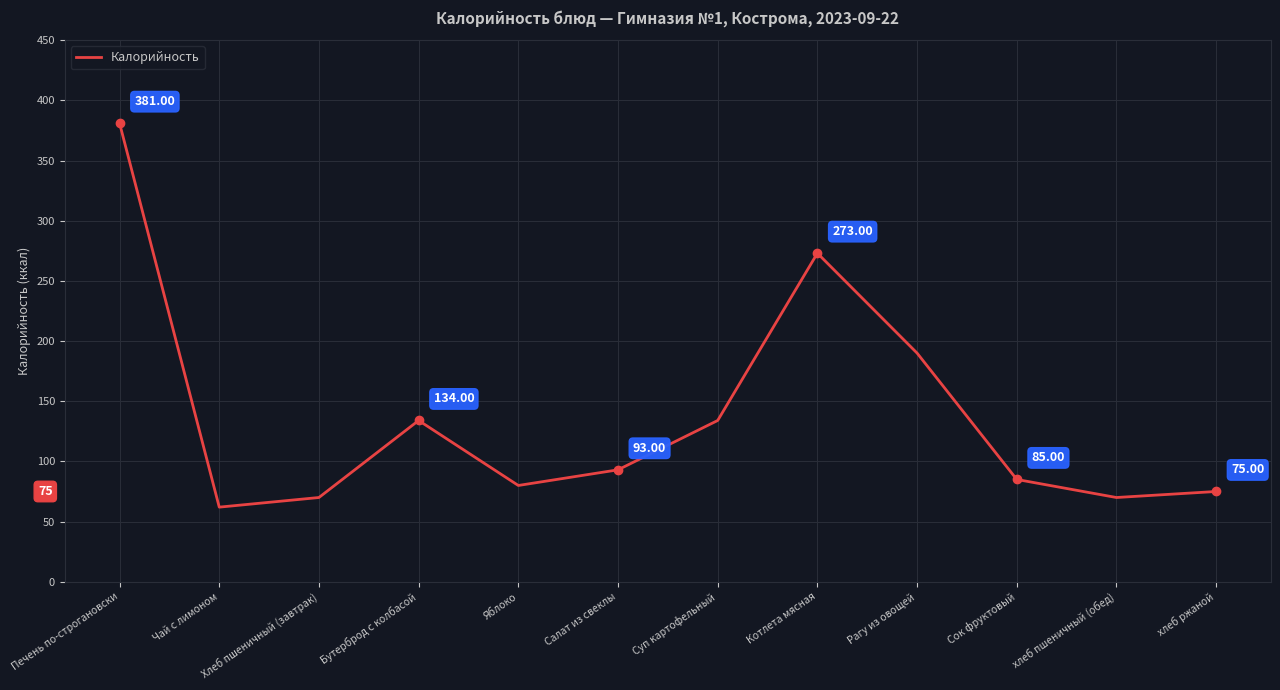

Which category has the highest value across all series?

Печень по-строгановски